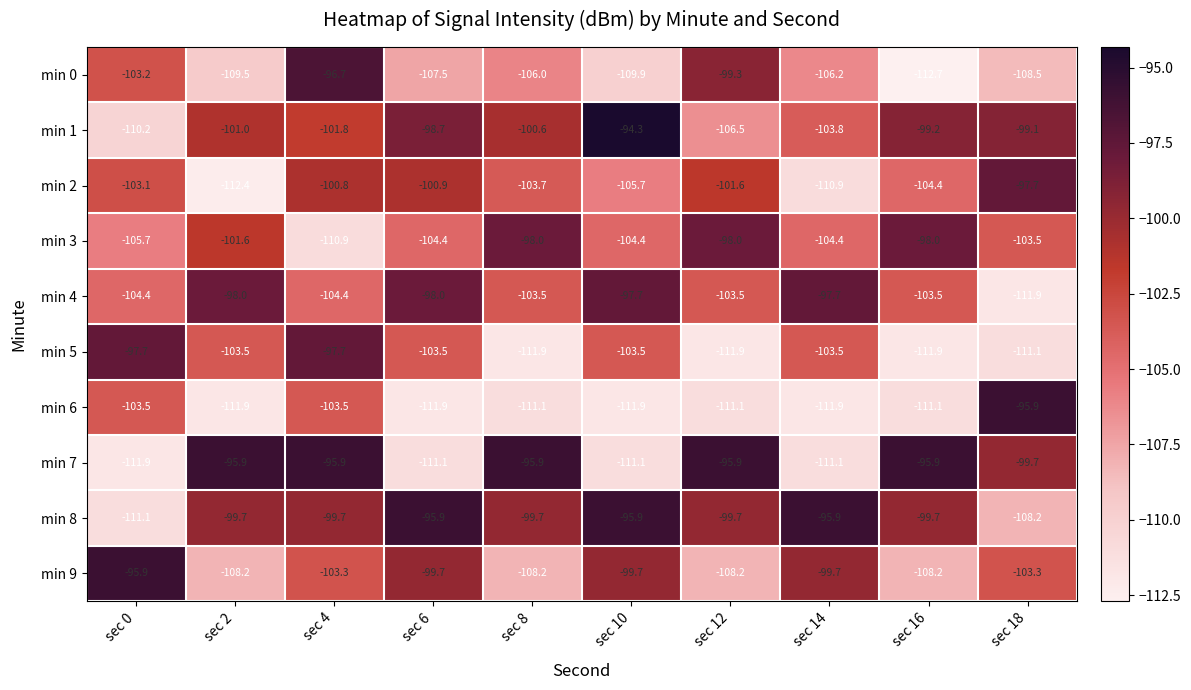

The min 9 series shows -27.8 at sec 16. True or false?

False